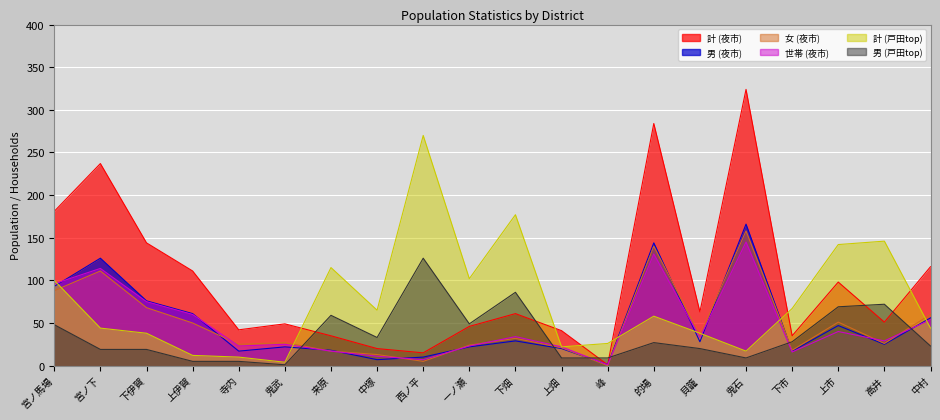

What is the average value of the 計 (夜市) series?

98